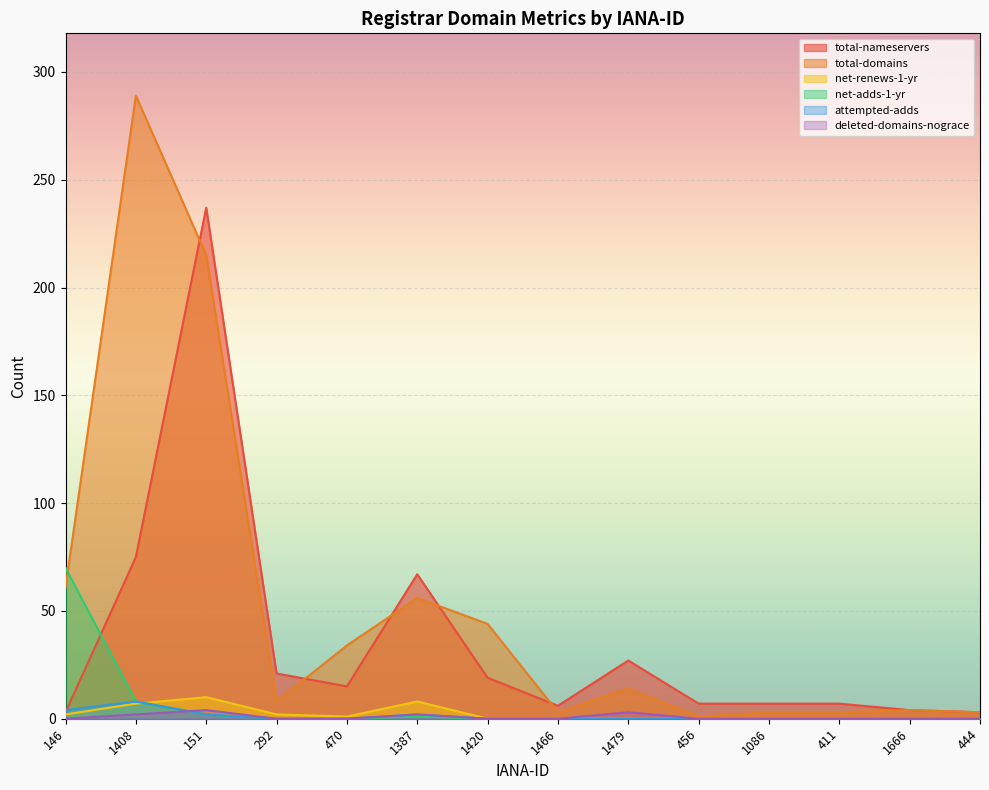

Reading right to left, what are all the values shown in this chart?

total-nameservers: 444=3	1666=4	411=7	1086=7	456=7	1479=27	1466=6	1420=19	1387=67	470=15	292=21	151=237	1408=75	146=3
total-domains: 444=3	1666=4	411=3	1086=3	456=1	1479=14	1466=3	1420=44	1387=56	470=34	292=8	151=215	1408=289	146=61
net-renews-1-yr: 444=0	1666=0	411=0	1086=0	456=0	1479=0	1466=0	1420=0	1387=8	470=1	292=2	151=10	1408=7	146=2
net-adds-1-yr: 444=0	1666=0	411=0	1086=0	456=0	1479=0	1466=0	1420=0	1387=1	470=0	292=0	151=2	1408=8	146=70
attempted-adds: 444=0	1666=0	411=0	1086=0	456=0	1479=0	1466=0	1420=0	1387=2	470=0	292=0	151=2	1408=8	146=4
deleted-domains-nograce: 444=0	1666=0	411=0	1086=0	456=0	1479=3	1466=0	1420=0	1387=2	470=0	292=0	151=4	1408=2	146=0